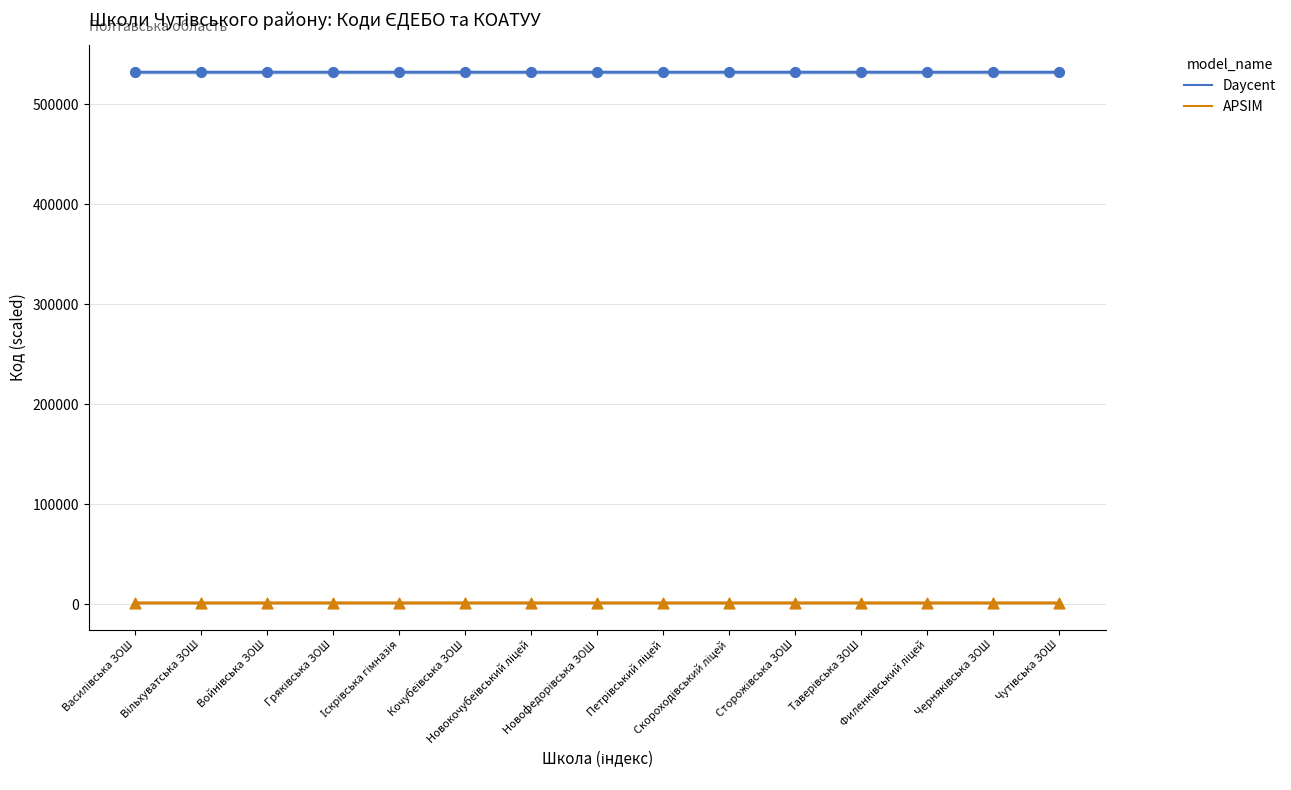

Which series contains the highest Y value?

Daycent